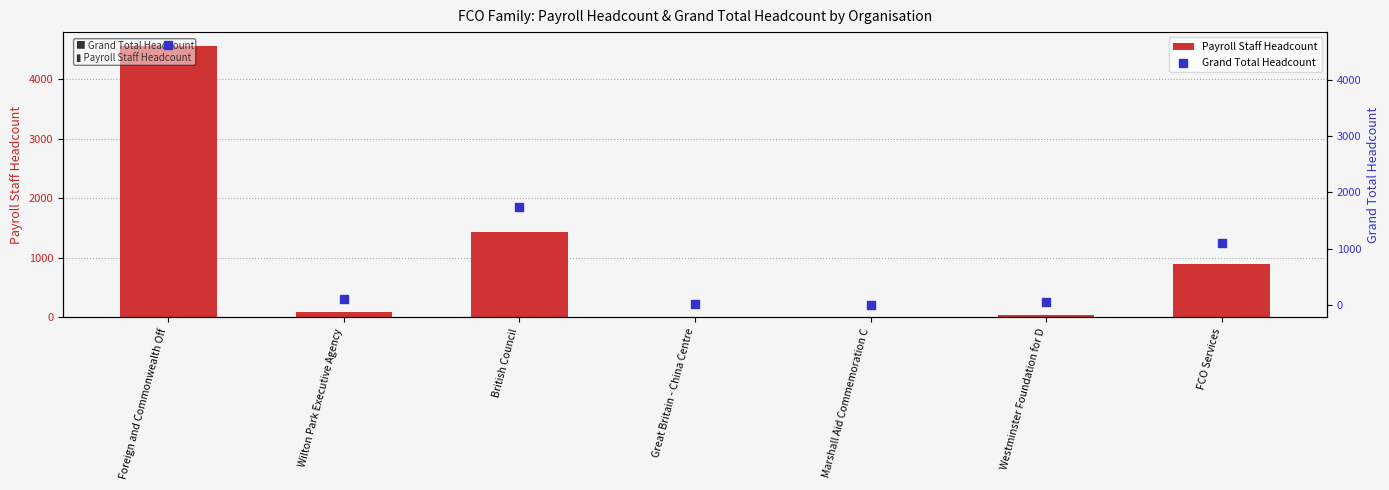

At how many categories does at least one series exceed 1902?

1